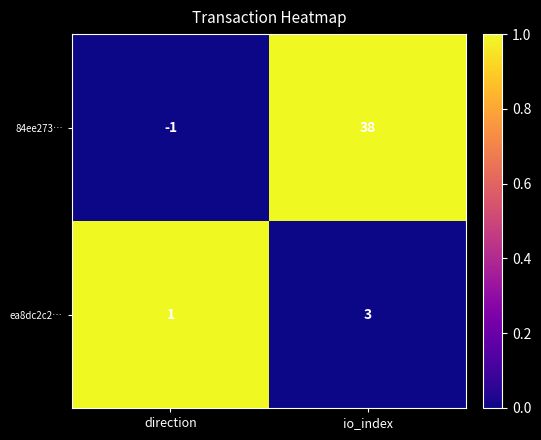

Reading right to left, transcribe all the data shown in this chart.

84ee273…: io_index=38	direction=-1
ea8dc2c2…: io_index=3	direction=1